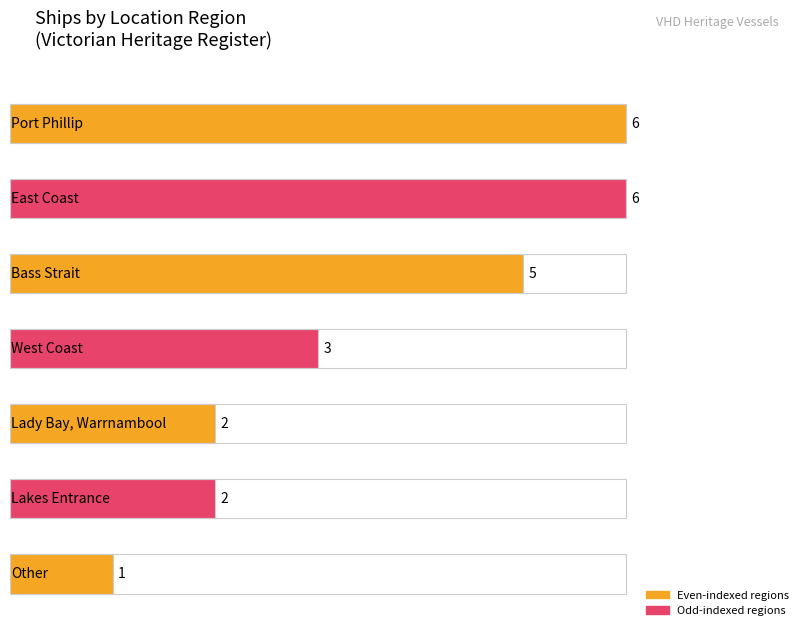

Which label corresponds to the smallest value in the chart?

Other